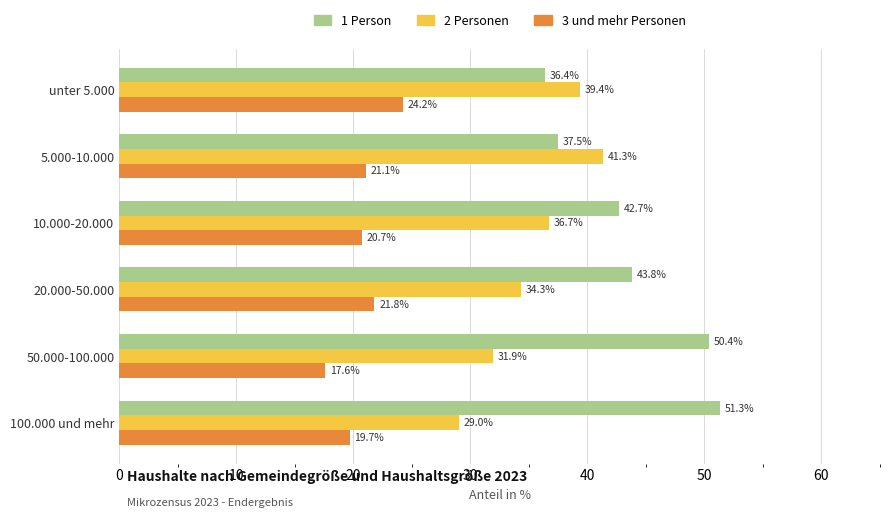

List the series in order of their overall mean, lowest first.

3 und mehr Personen, 2 Personen, 1 Person